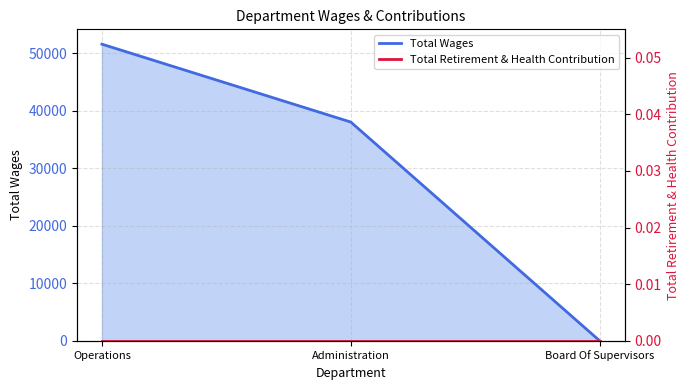

List the series in order of their overall mean, lowest first.

Total Retirement & Health Contribution, Total Wages